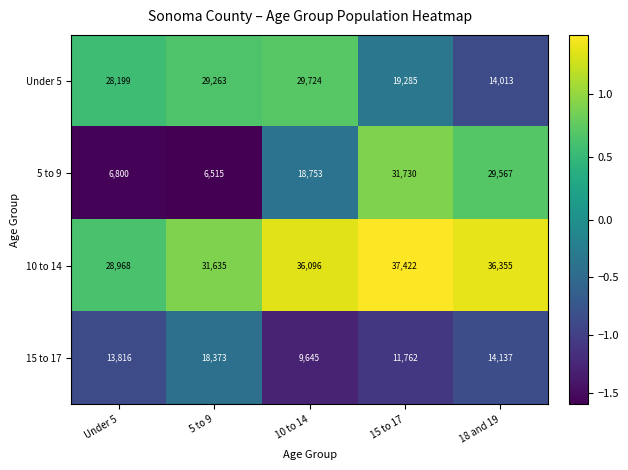

Which category has the highest value across all series?

15 to 17